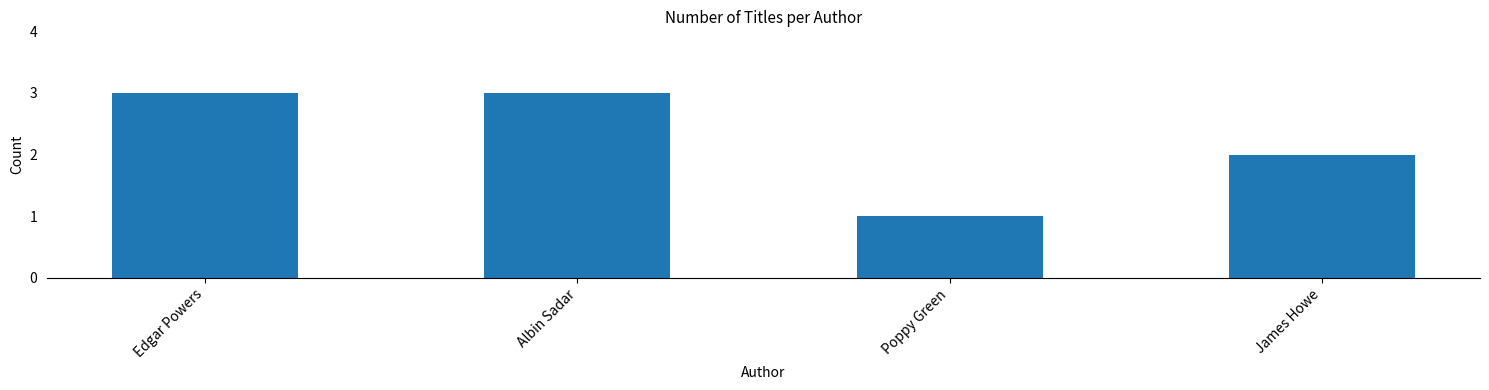

What is the sum of all values?

9